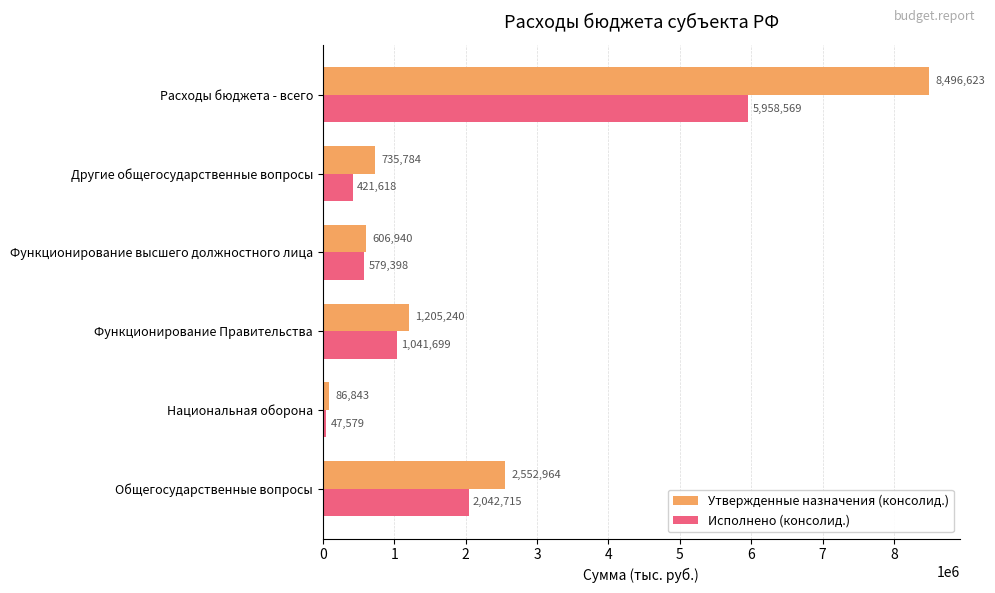

What is the difference between the Утвержденные назначения (консолид.) values at Функционирование высшего должностного лица and Функционирование Правительства?

598300.0